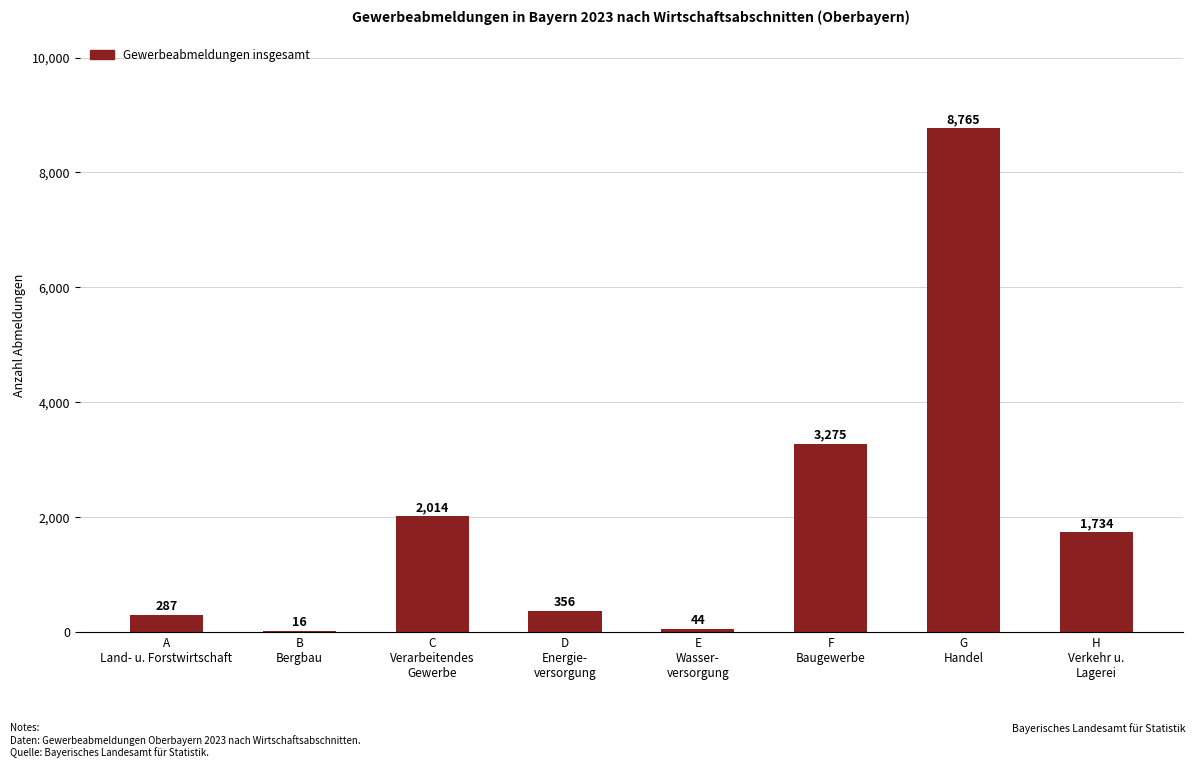

What is the maximum value shown in the chart?

8765